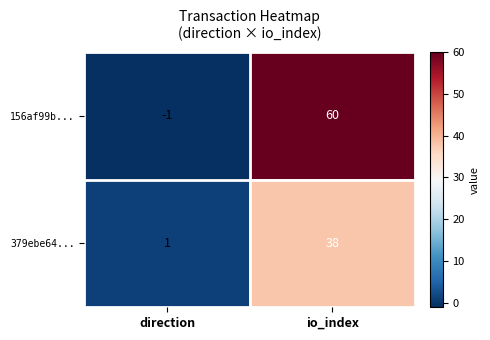

Which label corresponds to the largest value in the chart?

io_index